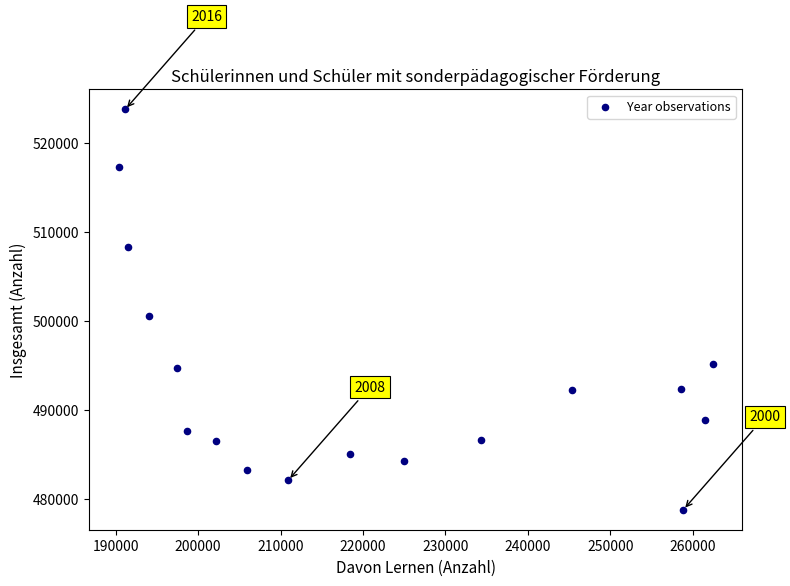

What is the range of Y values (max minus min)?

44986